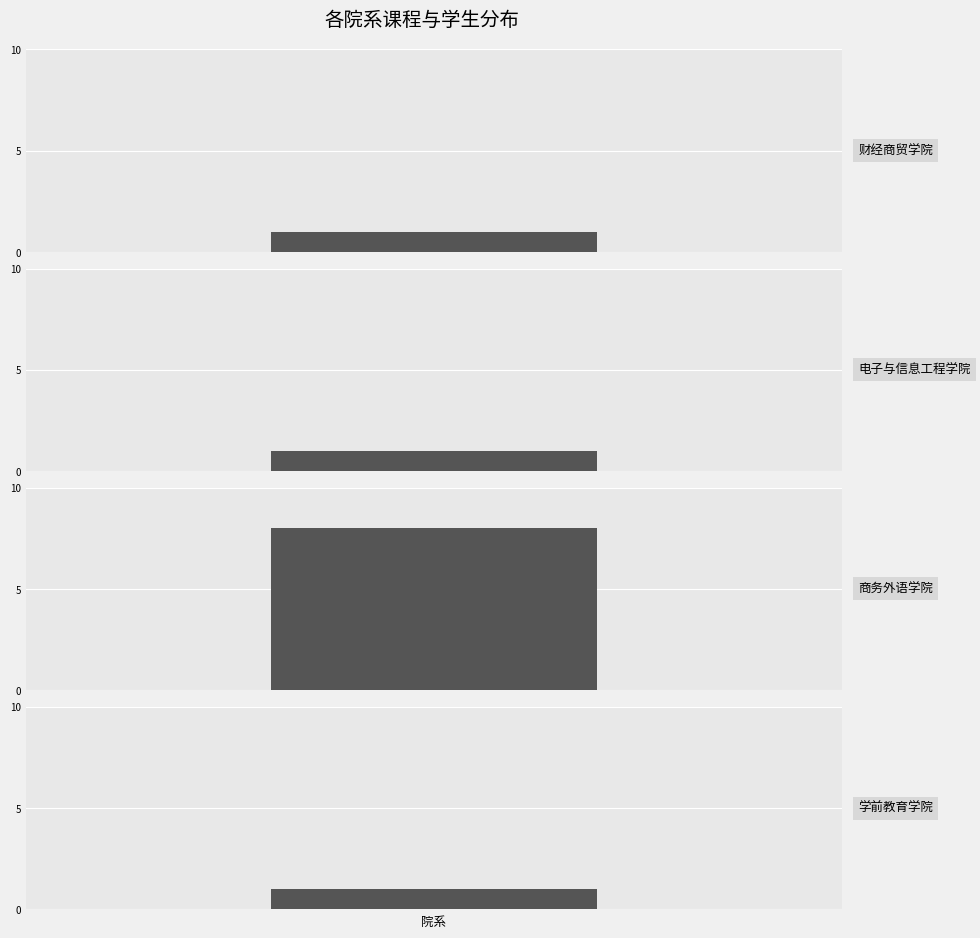

What is the difference between the maximum and second lowest values in the 课程数量 series?

7